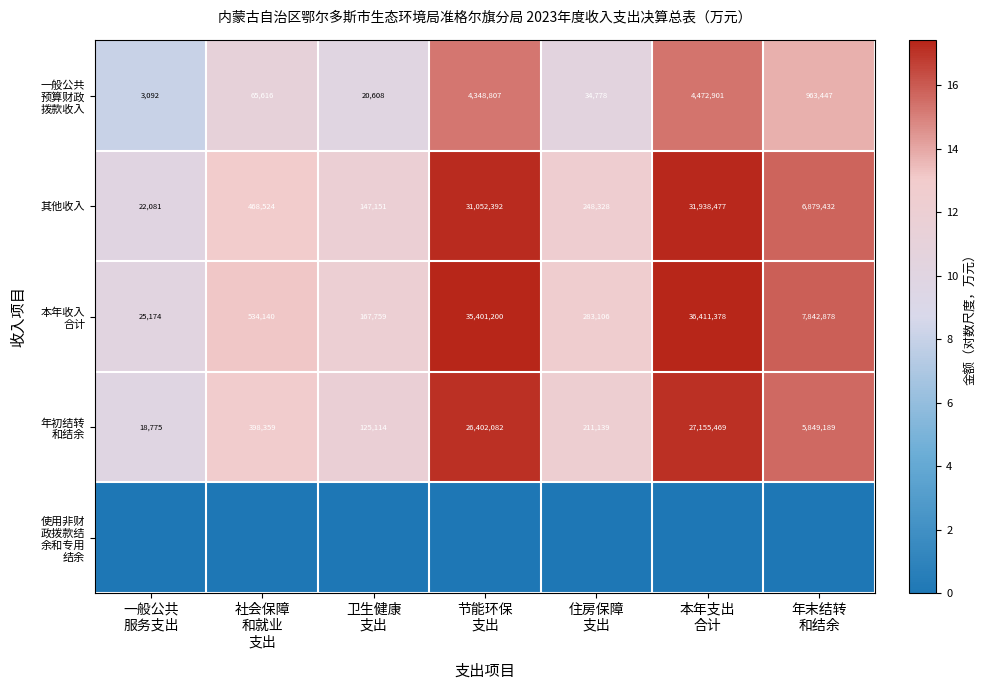

What is the lowest value of the 其他收入 series?

22081